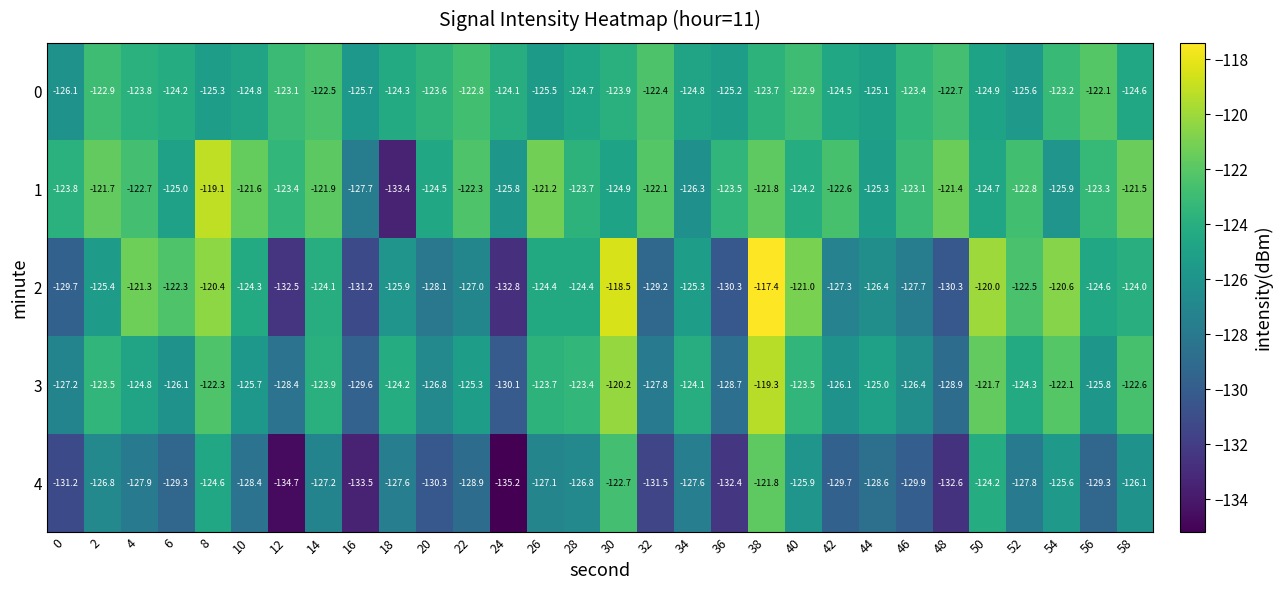

Read the 0 value at 20.

-123.6